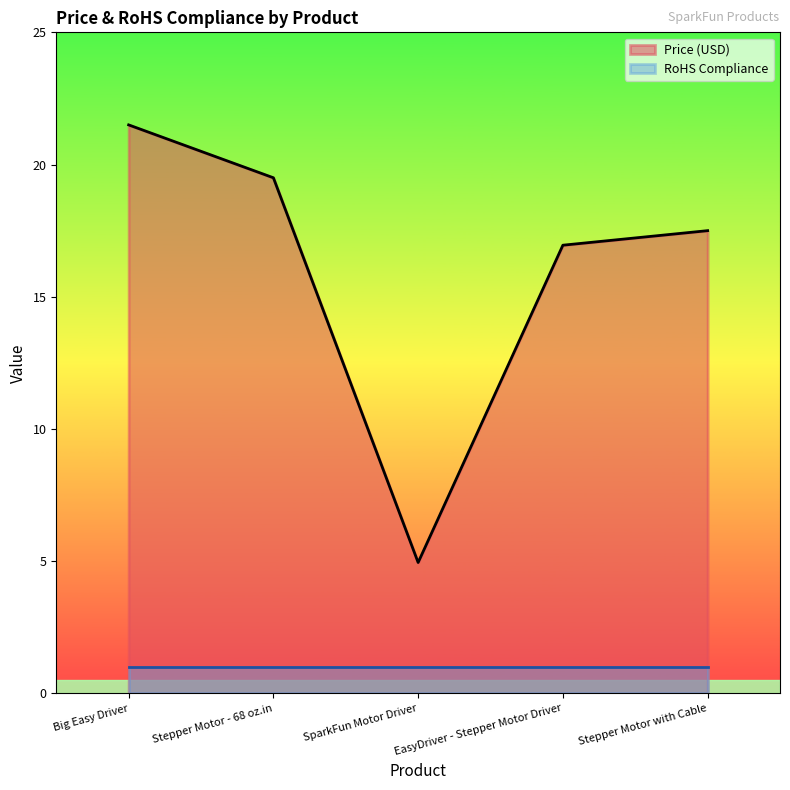

What is the total value across all series at Stepper Motor with Cable?

18.5